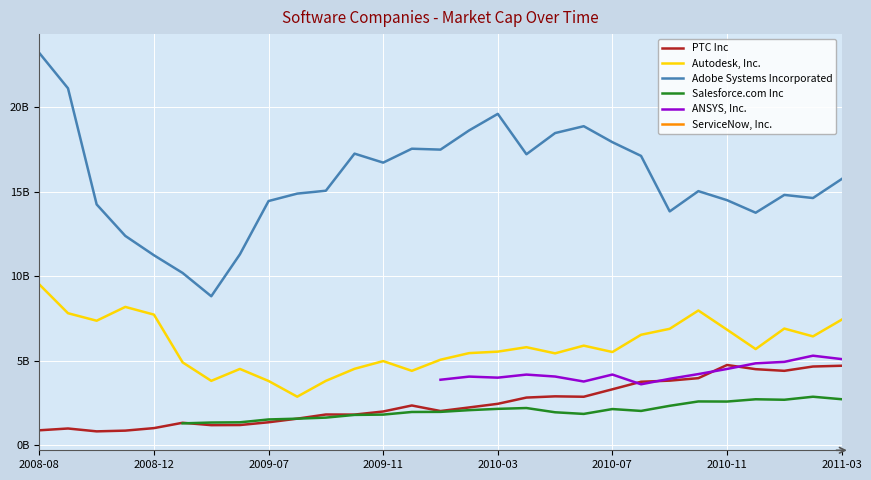

True or false: Autodesk, Inc. and Salesforce.com Inc intersect in this chart.

False